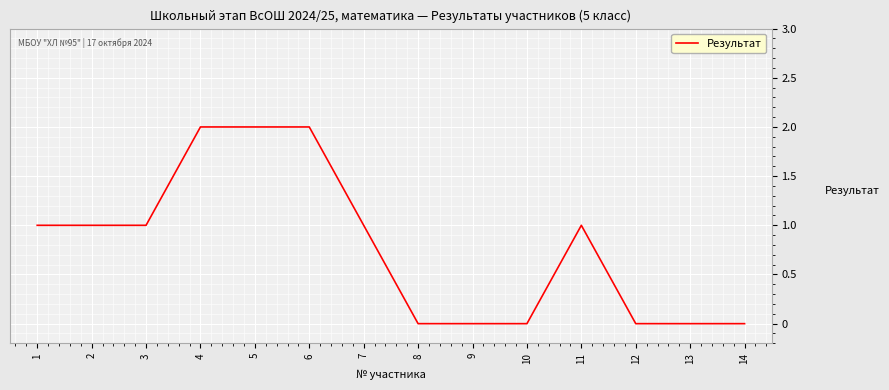

True or false: the data has more than 0 interior local peaks.

True